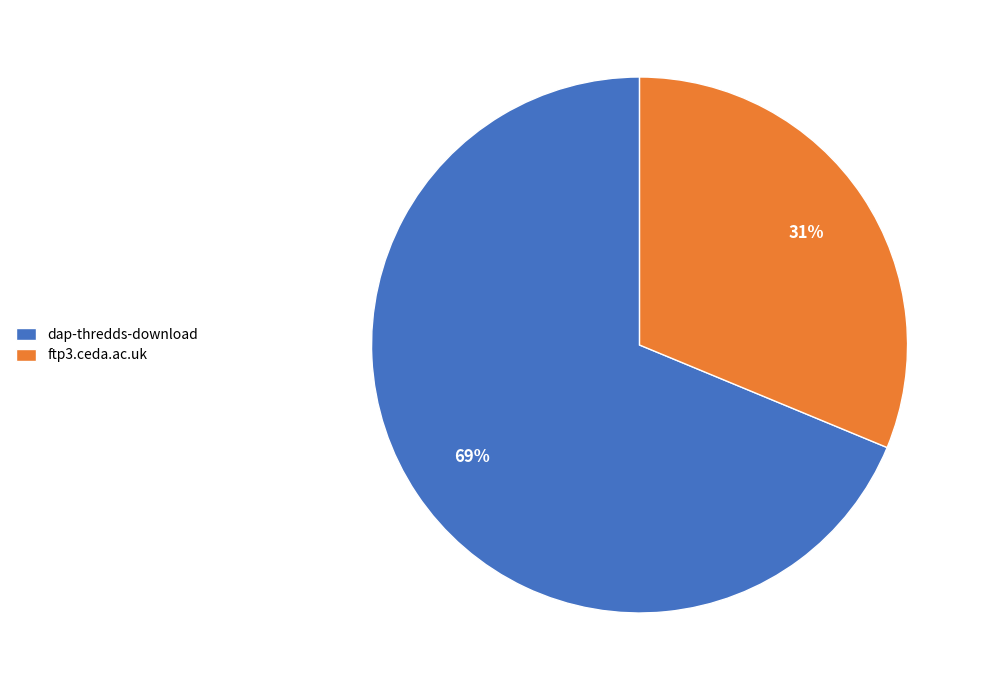

How many segments does this pie chart have?

2